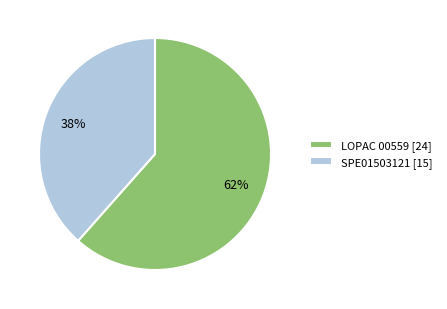

To the nearest percent, what is the combined percentage of SPE01503121 and LOPAC 00559?

100%